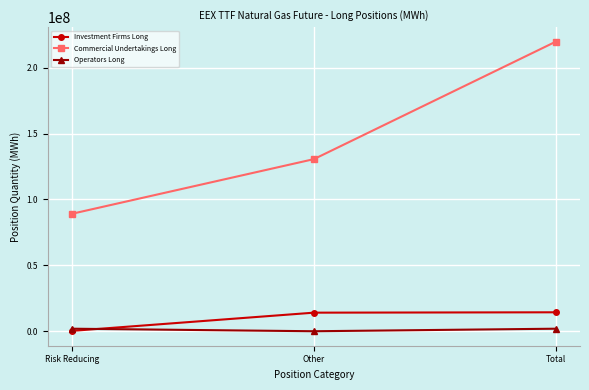

Rank the series by their maximum value, from highest to lowest.

Commercial Undertakings Long, Investment Firms Long, Operators Long